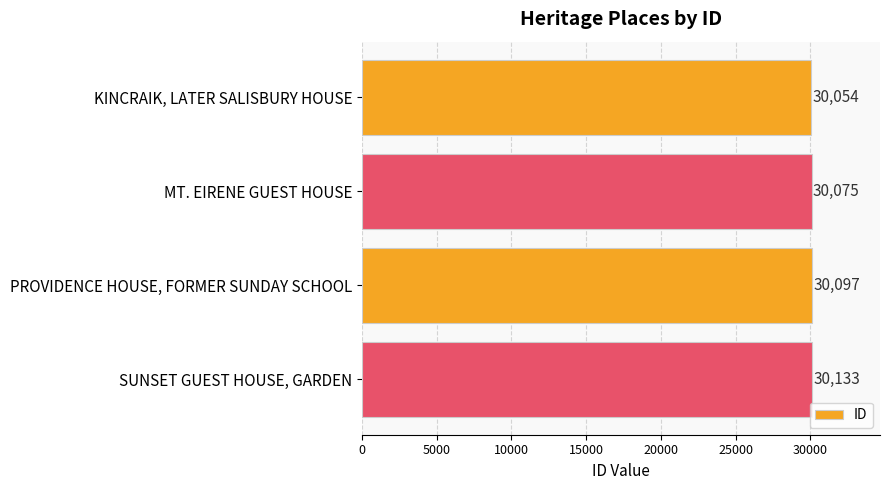

What is the average value?

30090